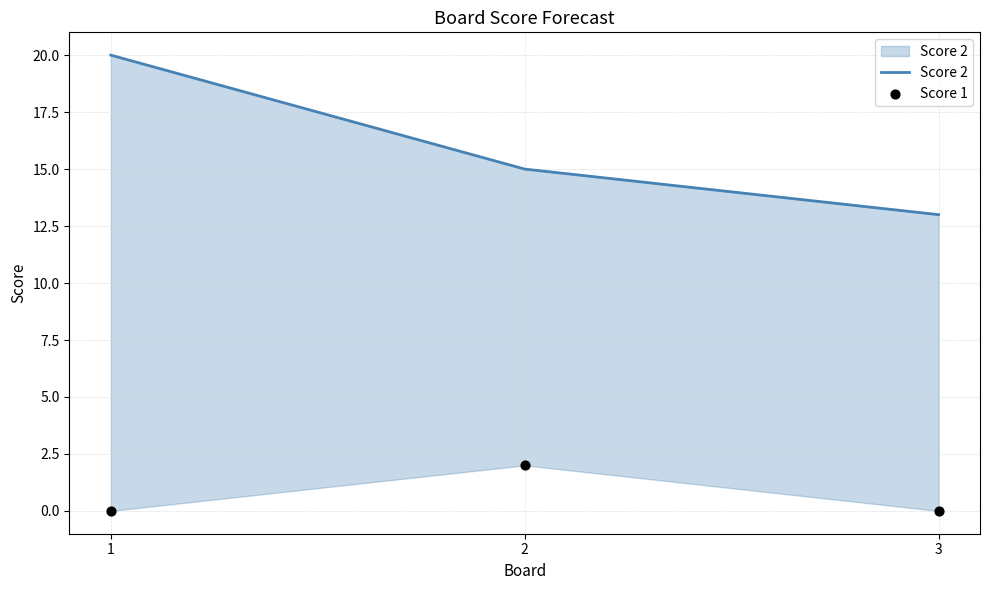

Which series has the largest Y range (max minus min)?

Score 2